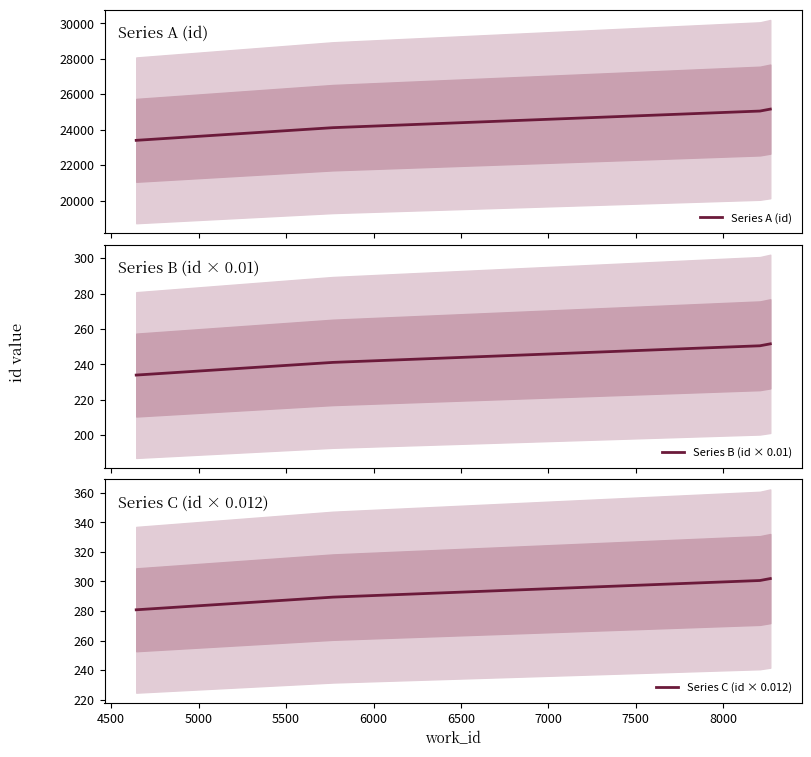

True or false: Series B (id × 0.01) has more than 1 interior local peaks.

False